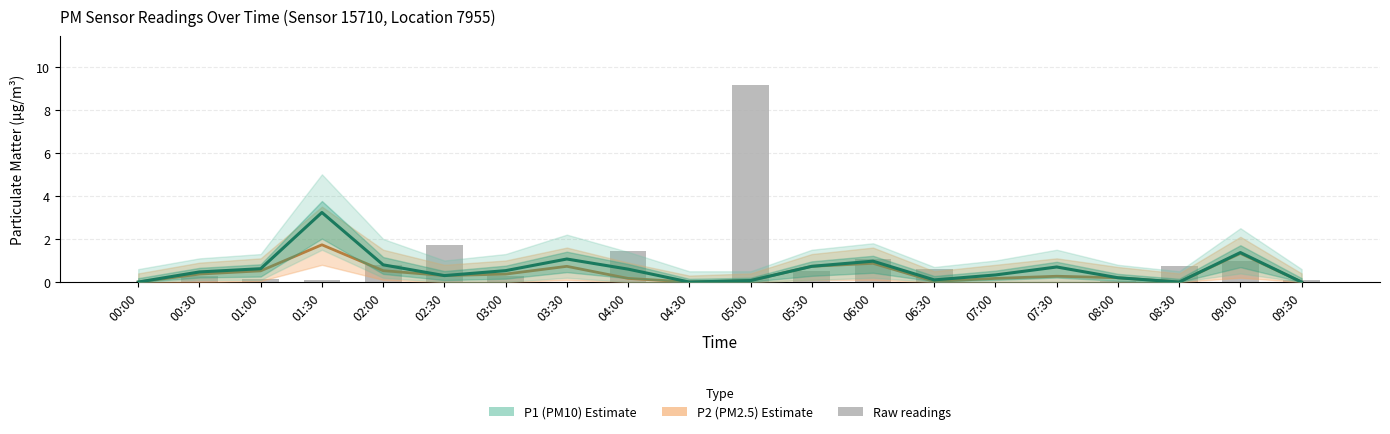

Between 05:30 and 07:30, which series saw the biggest shift?

Raw P1 readings